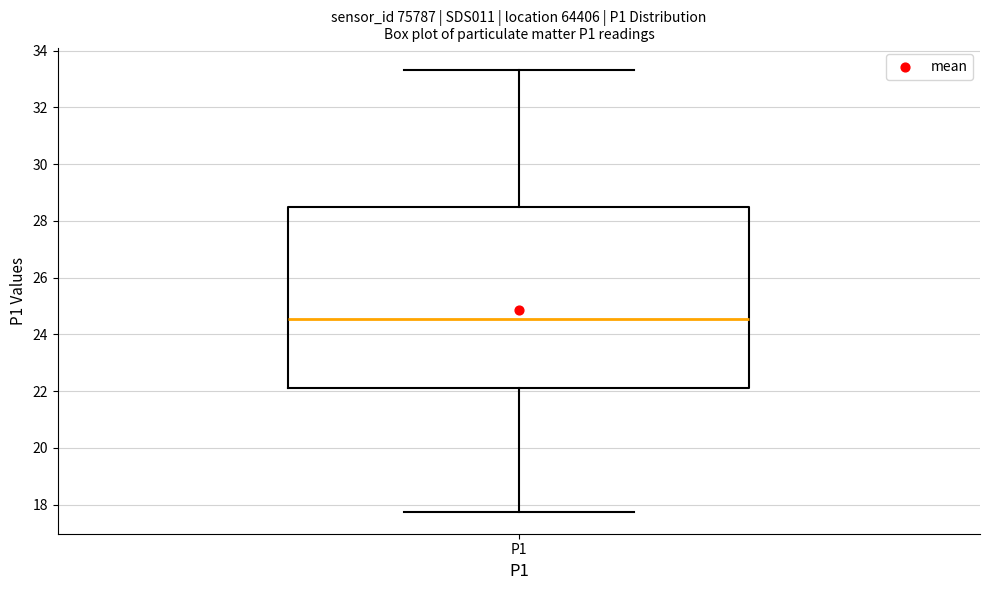

Transcribe this box plot: give where the median line is, the range the box spans, and where the two whiskers end, as read against the y-axis. The values are not printed on the chart, so give them approximately, as read against the axis.

median 24.6, box 22.2 to 28.6, whiskers 17.8 to 33.4